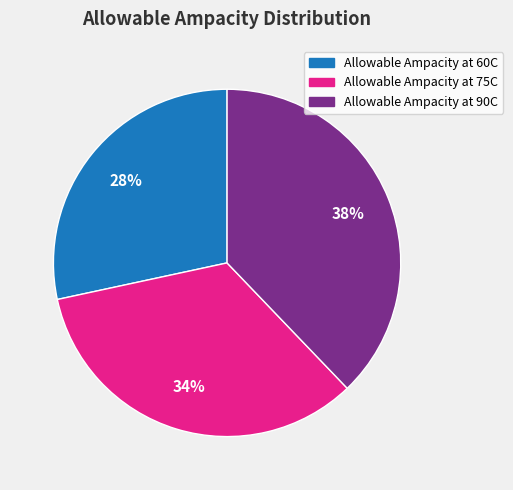

To the nearest percent, what portion does Allowable Ampacity at 60C represent?

28%